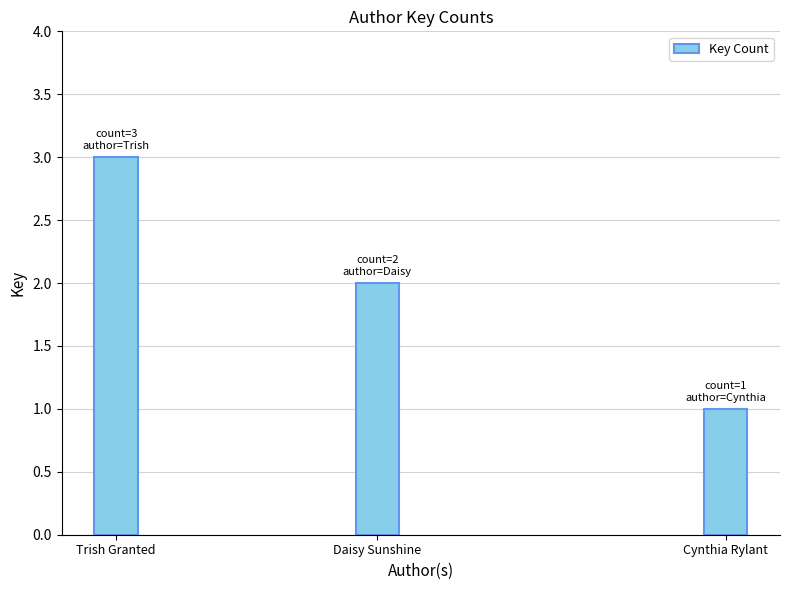

How many values are below 2?

1